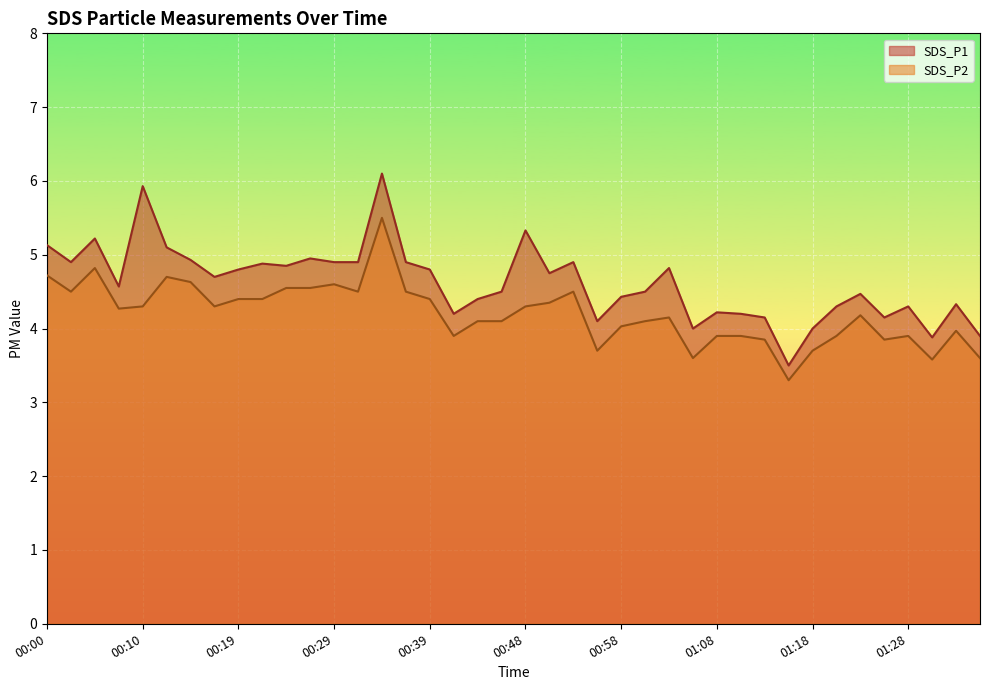

Where is the first local maximum for SDS_P2?

00:05